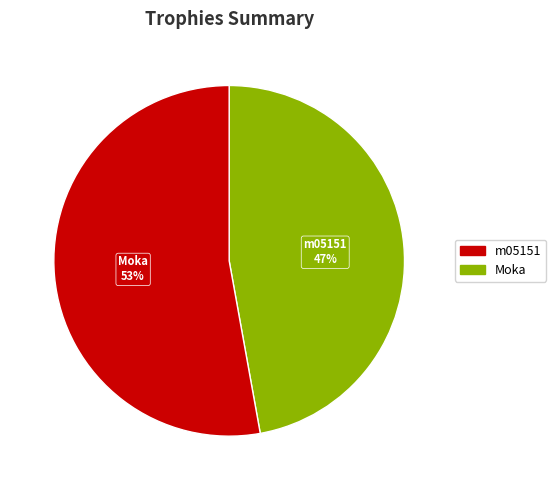

Do Moka and m05151 together represent more than half of the pie?

Yes